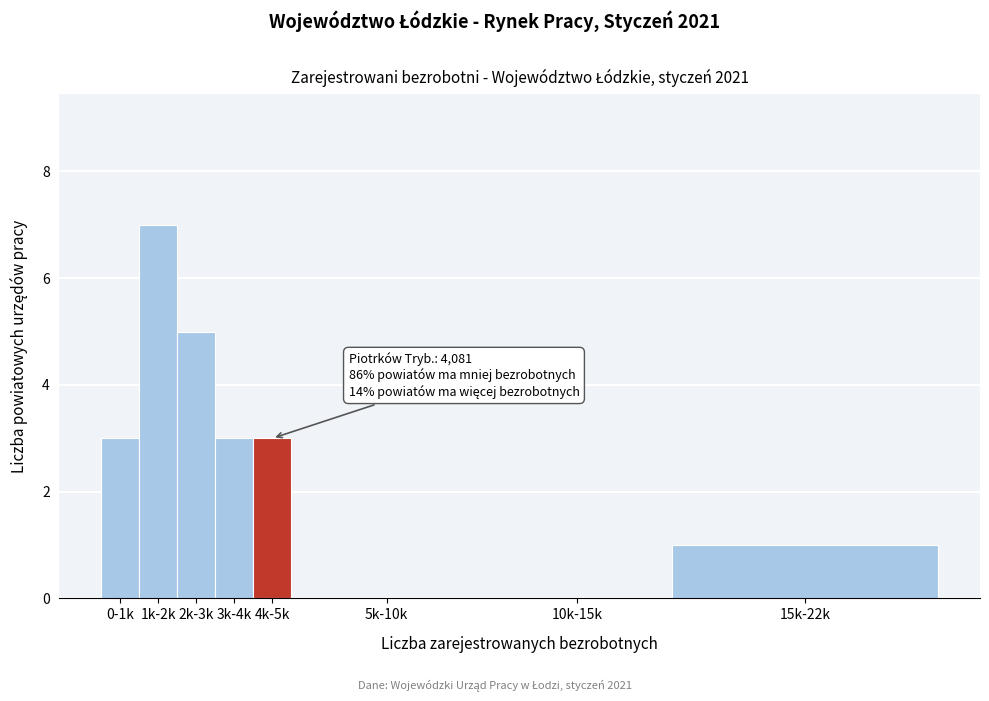

Reading left to right, list all the values displayed in this chart.

0-1k=3	1k-2k=7	2k-3k=5	3k-4k=3	4k-5k=3	5k-10k=0	10k-15k=0	15k-22k=1